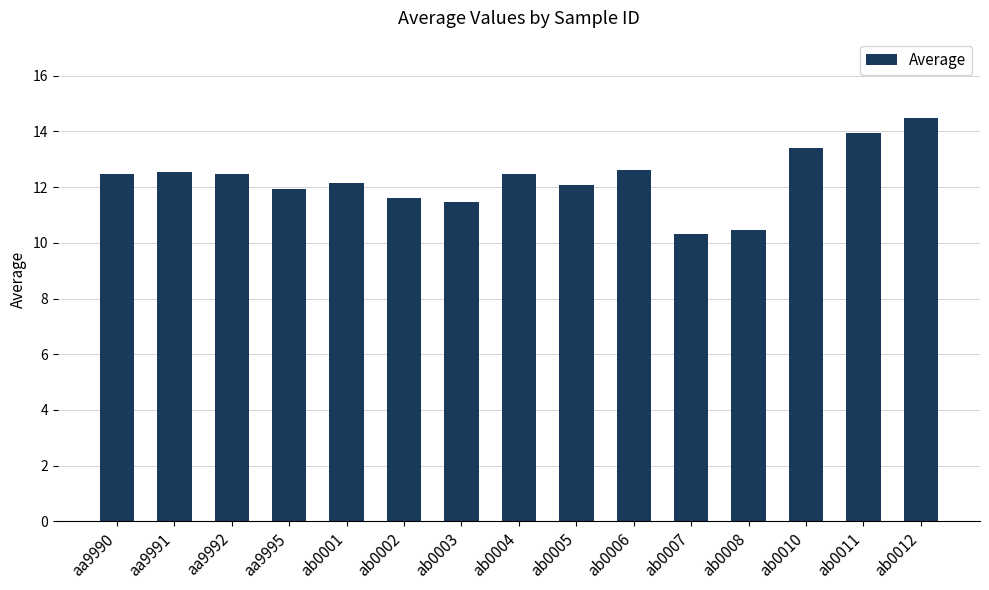

The value at ab0003 is 6.5. True or false?

False